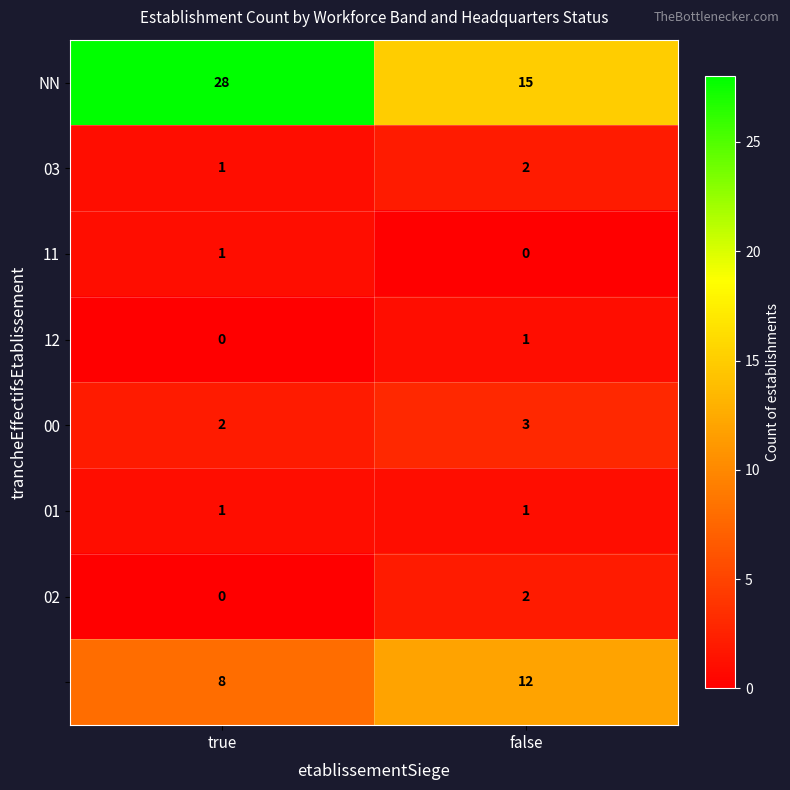

What is the total value across all series at false?

36